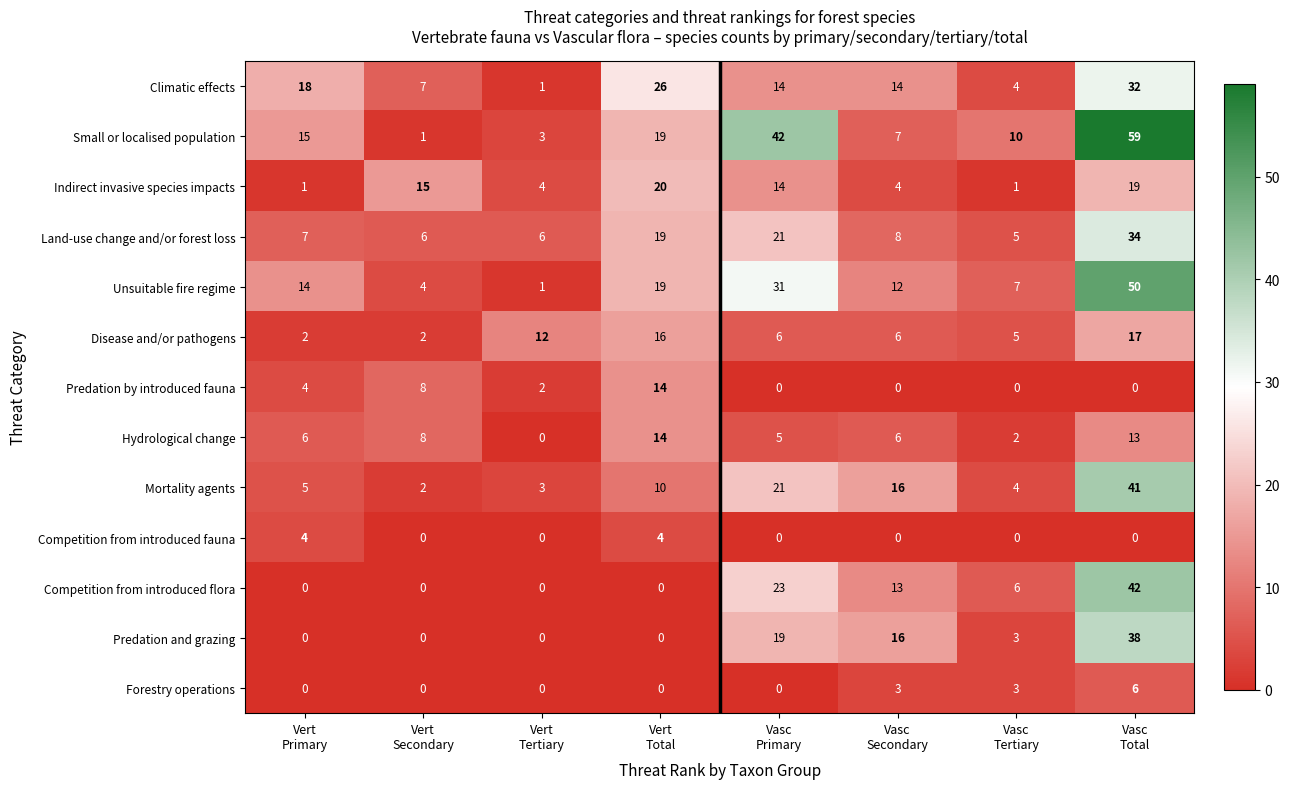

Which series has the largest total across all categories?

Small or localised population